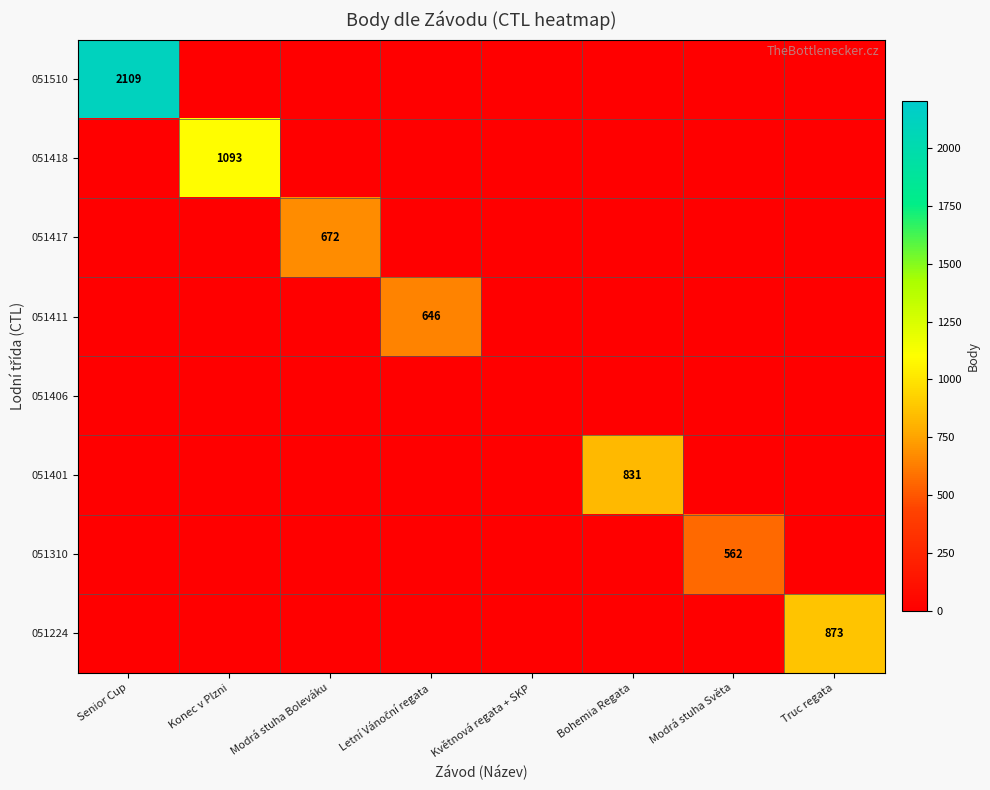

Between Modrá stuha Světa and Truc regata, which series saw the biggest shift?

051224